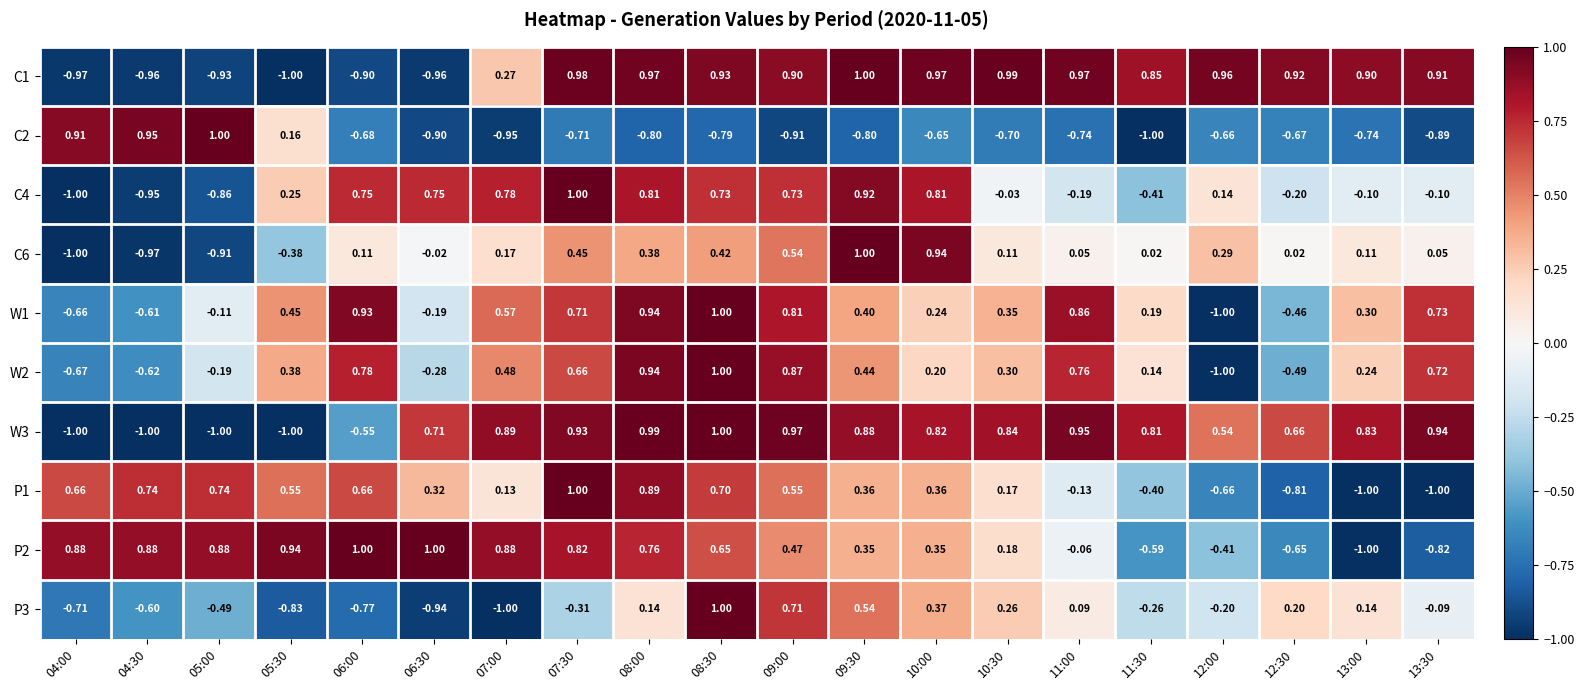

Is the value of P2 at 10:00 greater than the value of C6 at 13:00?

Yes